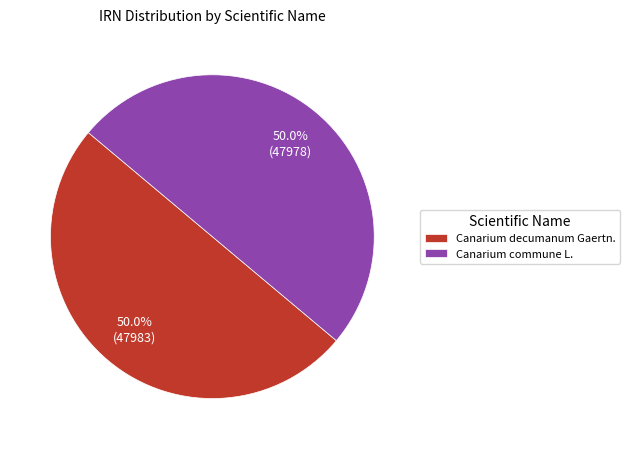

How much of the chart is everything except Canarium decumanum Gaertn.?

50.0%